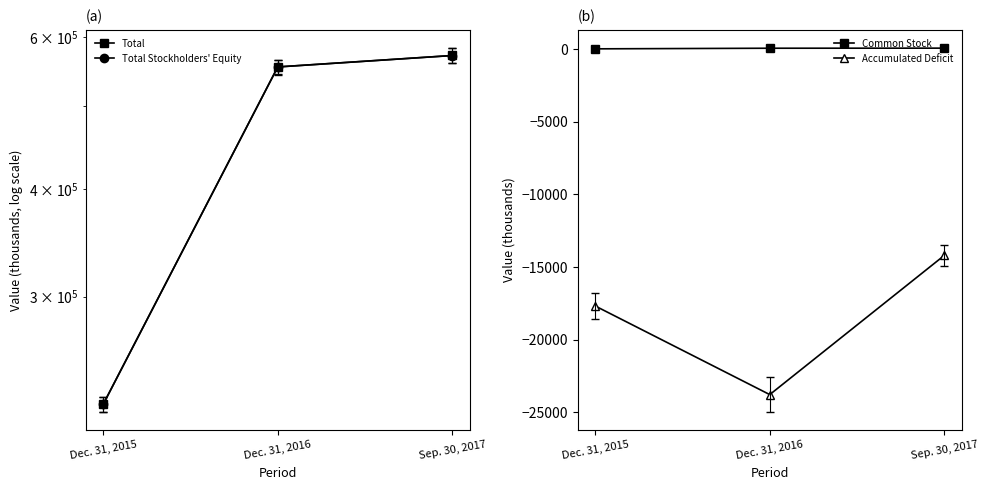

How many lines are shown in the chart?

4